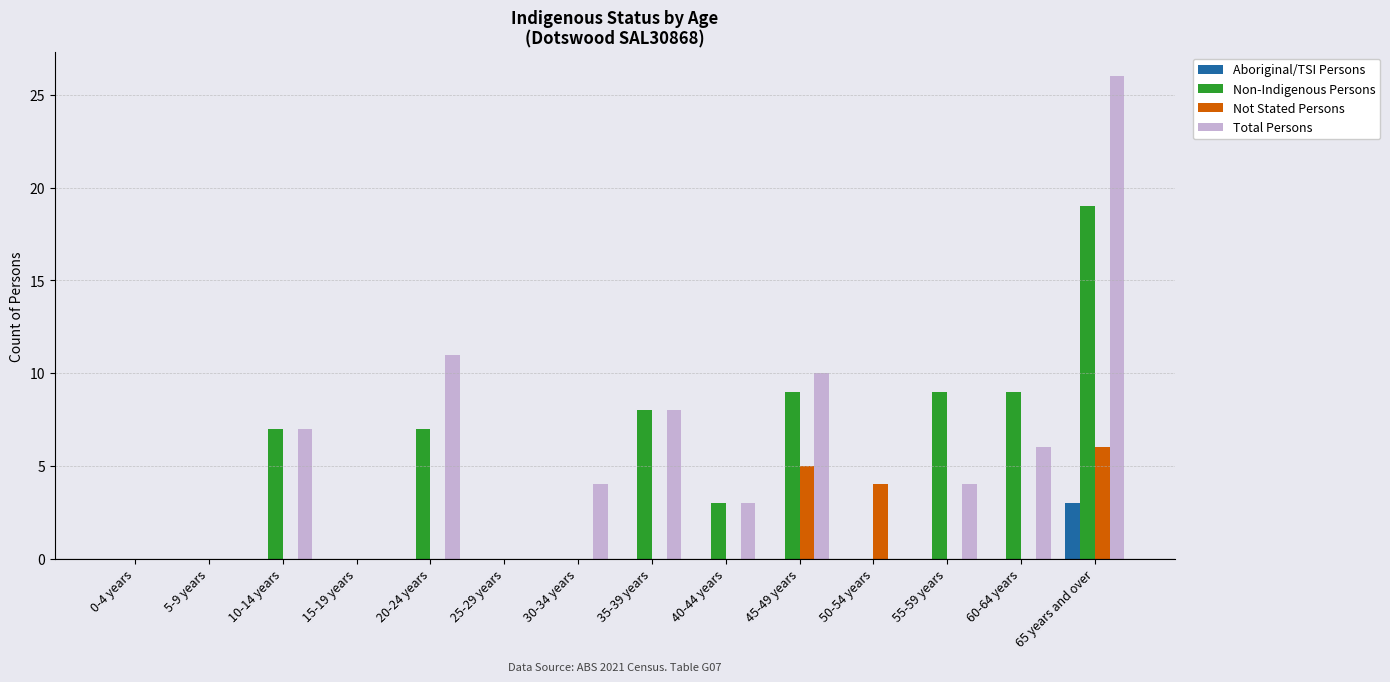

What is the total value across all series at 40-44 years?

6